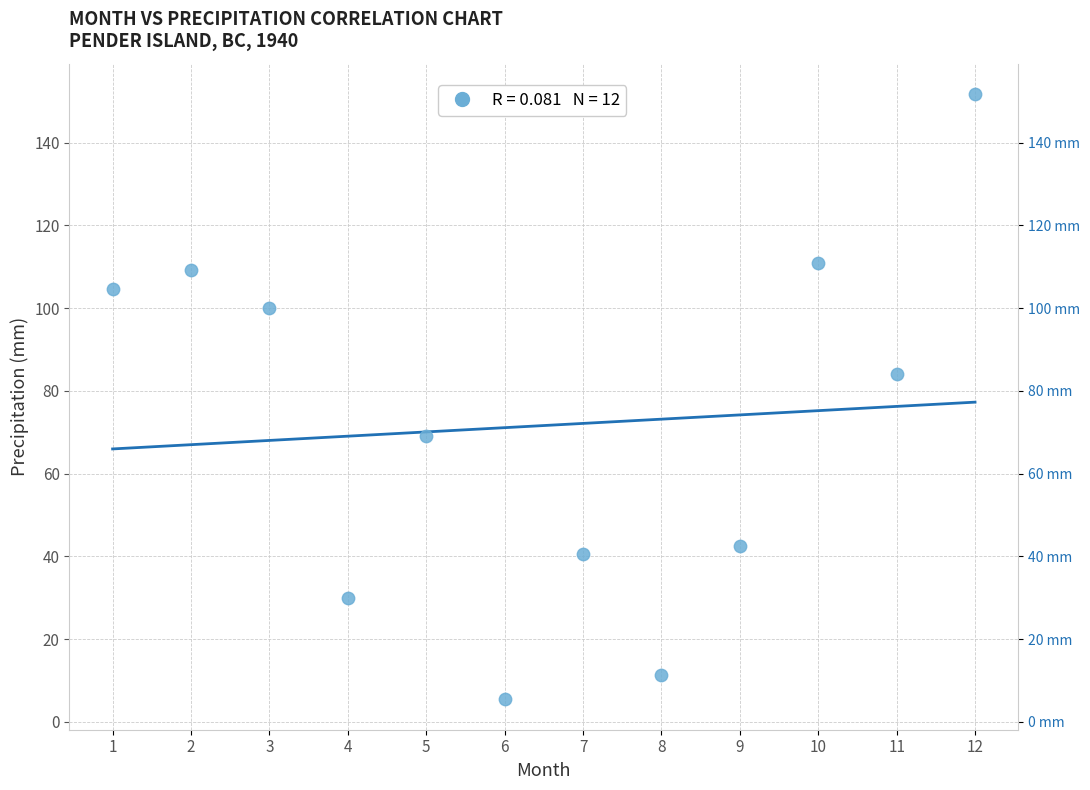

What is the range of Y values (max minus min)?

146.4